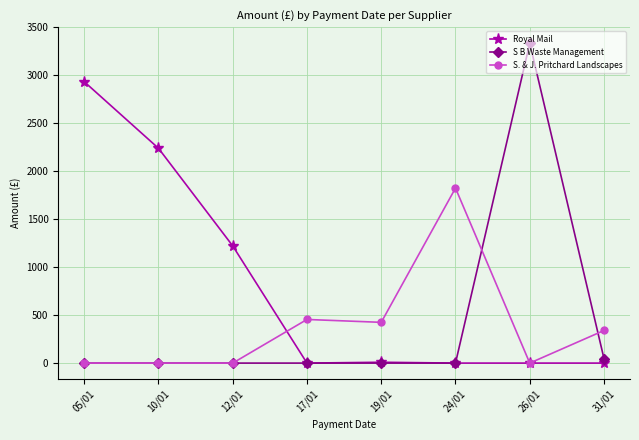

What is the label of the 2nd point from the right?

26/01